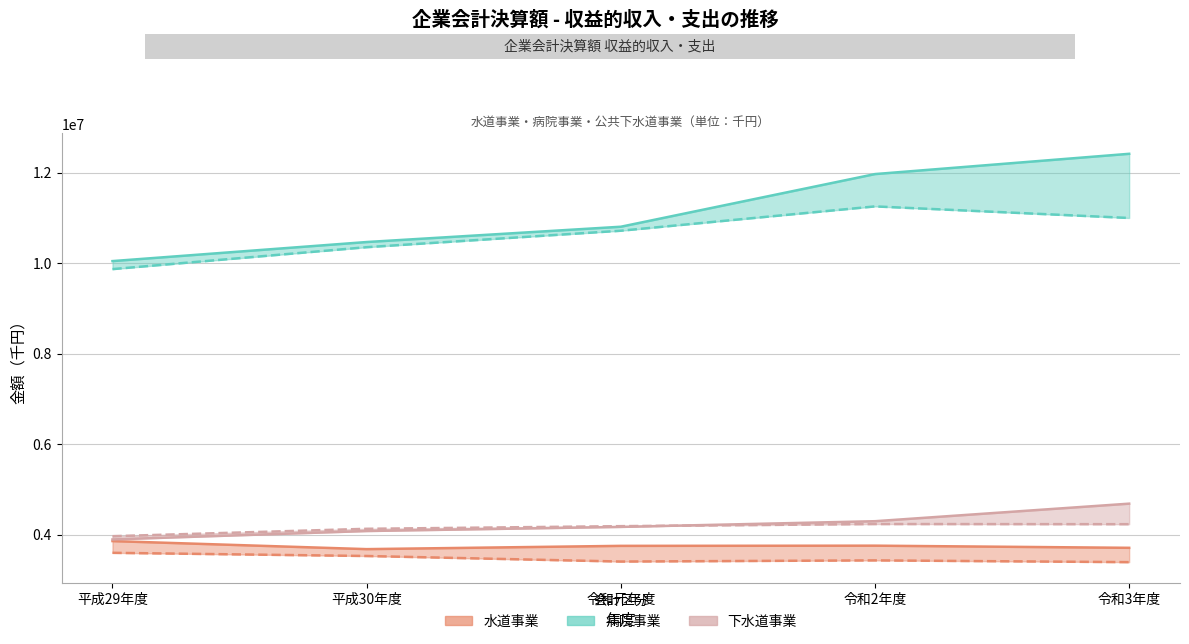

What is the label of the 2nd point from the right?

令和2年度